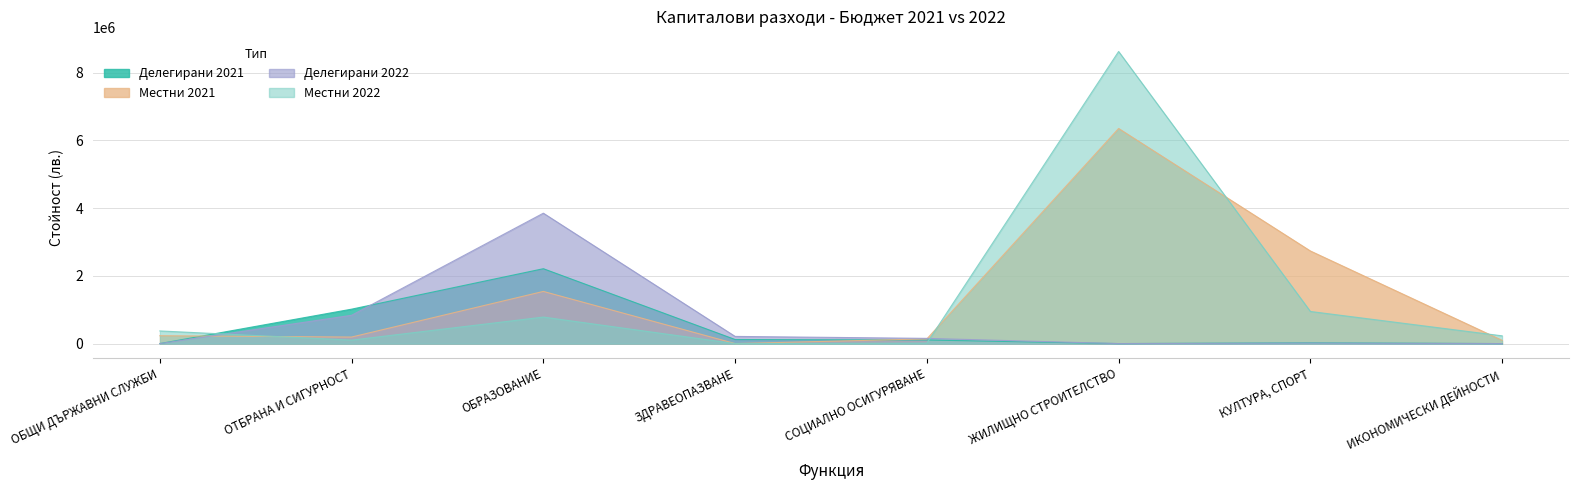

Where is Делегирани 2021 nearest to the value 1105679?

ОТБРАНА И СИГУРНОСТ